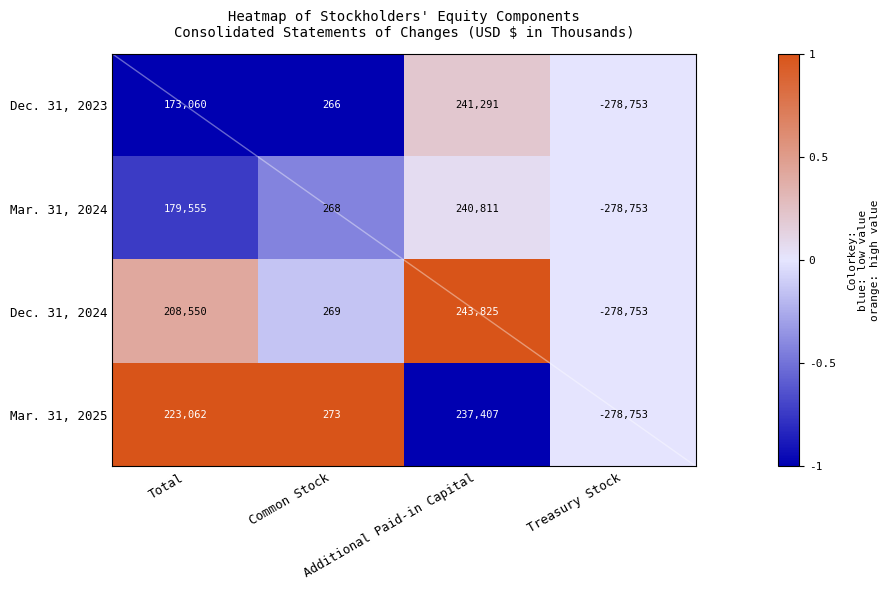

Which category has the highest value across all series?

Additional Paid-in Capital